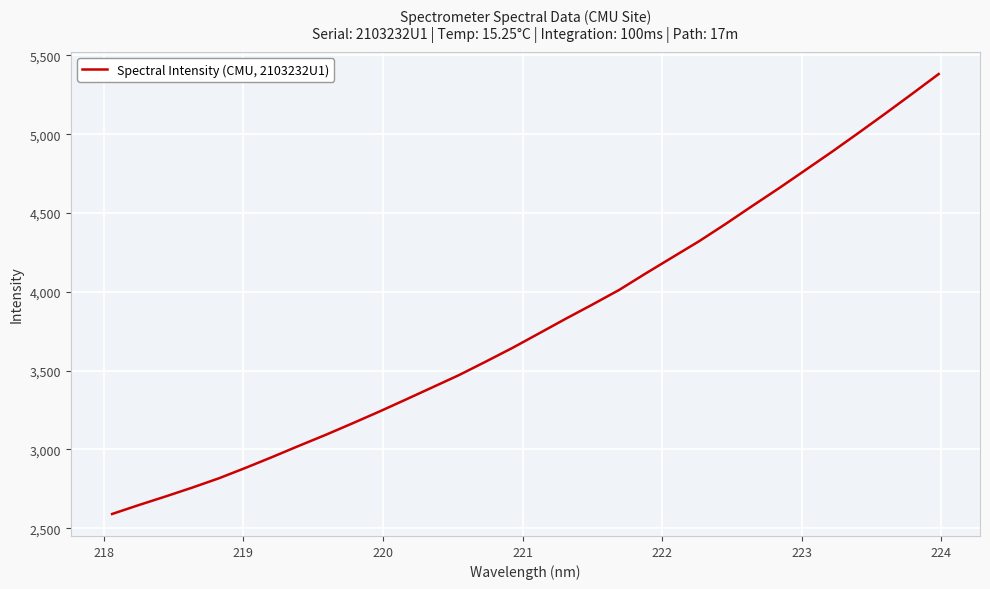

What is the difference between the second highest and second lowest values?

2608.5